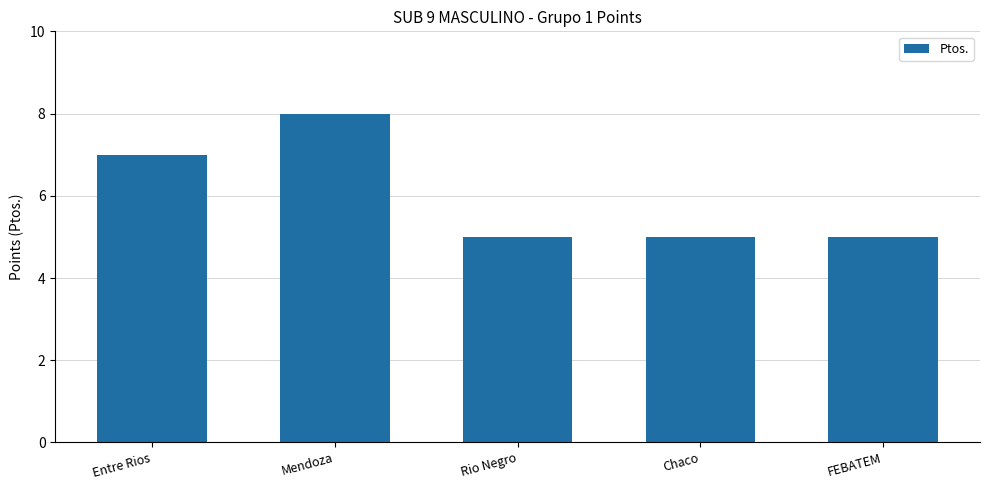

What is the label of the 4th bar from the left?

Chaco